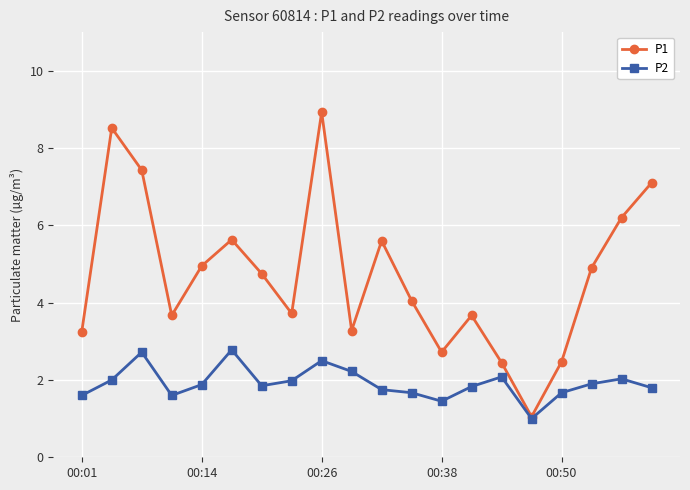

True or false: P1 has more than 2 points higher than both neighbors.

True